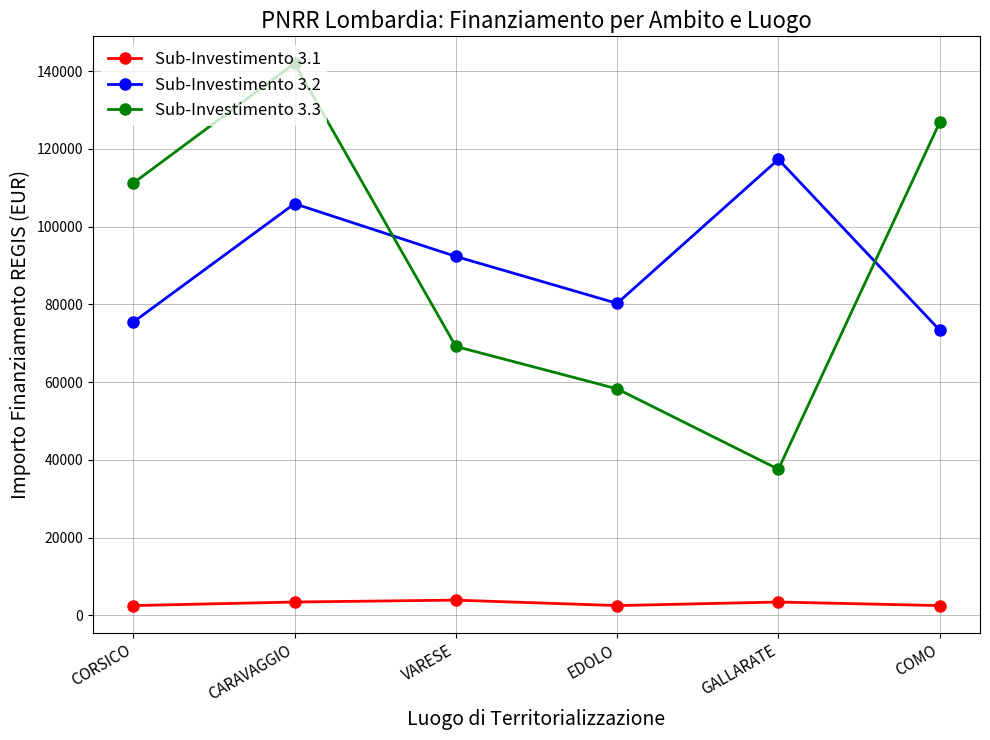

What position from the left is GALLARATE?

5